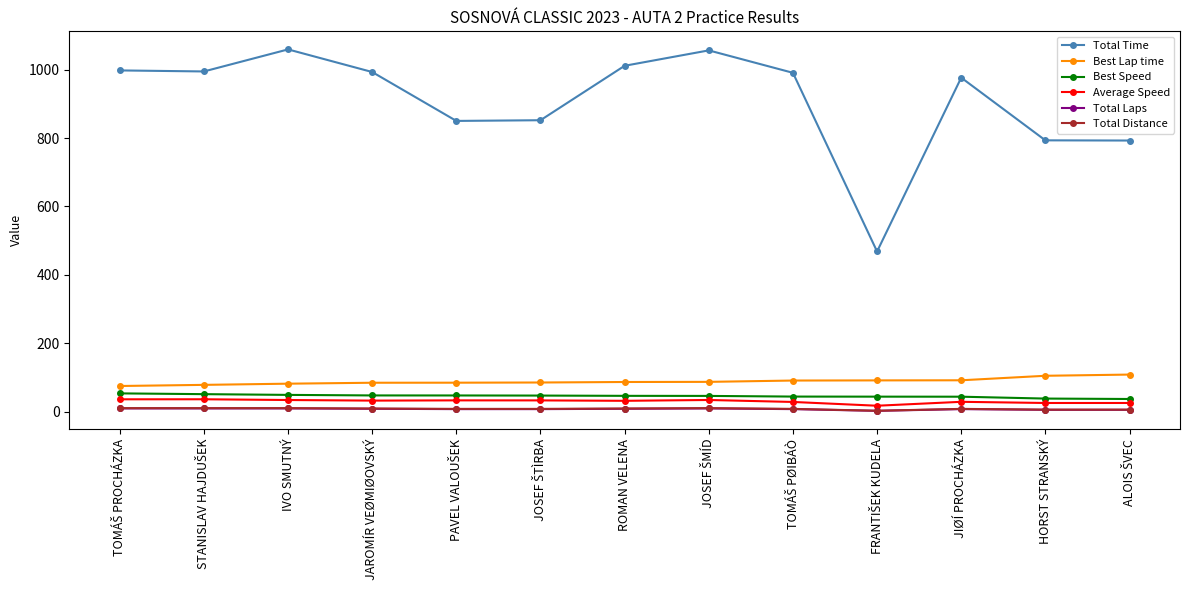

What is the highest value of the Best Lap time series?

108.1